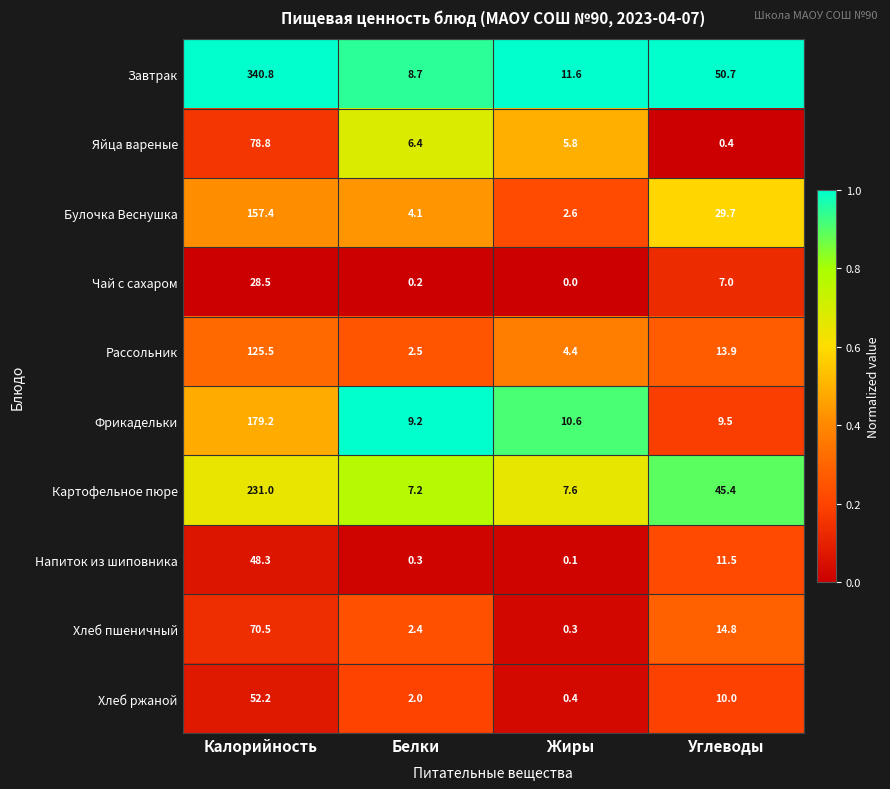

At Жиры, list the series in order from largest to smallest.

Завтрак, Фрикадельки, Картофельное пюре, Яйца вареные, Рассольник, Булочка Веснушка, Хлеб ржаной, Хлеб пшеничный, Напиток из шиповника, Чай с сахаром